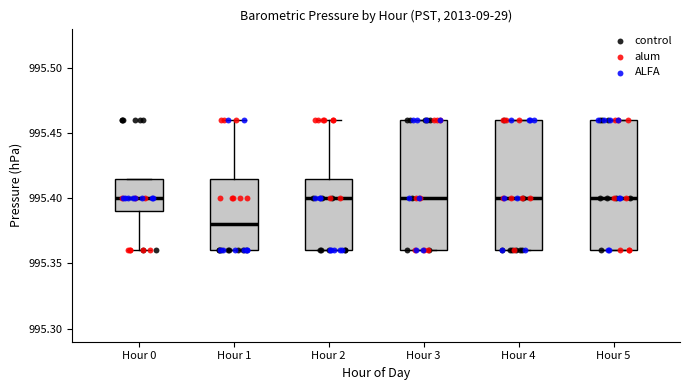

Reading left to right, read every box against the y-axis: the position of its median line, the range the box covers, and the ends of its whiskers. The values are not printed on the chart, so give them approximately, as read against the axis.

Hour 0: median 995.400, box 995.390 to 995.415, whiskers 995.360 to 995.415
Hour 1: median 995.380, box 995.360 to 995.415, whiskers 995.360 to 995.460
Hour 2: median 995.400, box 995.360 to 995.415, whiskers 995.360 to 995.460
Hour 3: median 995.400, box 995.360 to 995.460, whiskers 995.360 to 995.460
Hour 4: median 995.400, box 995.360 to 995.460, whiskers 995.360 to 995.460
Hour 5: median 995.400, box 995.360 to 995.460, whiskers 995.360 to 995.460